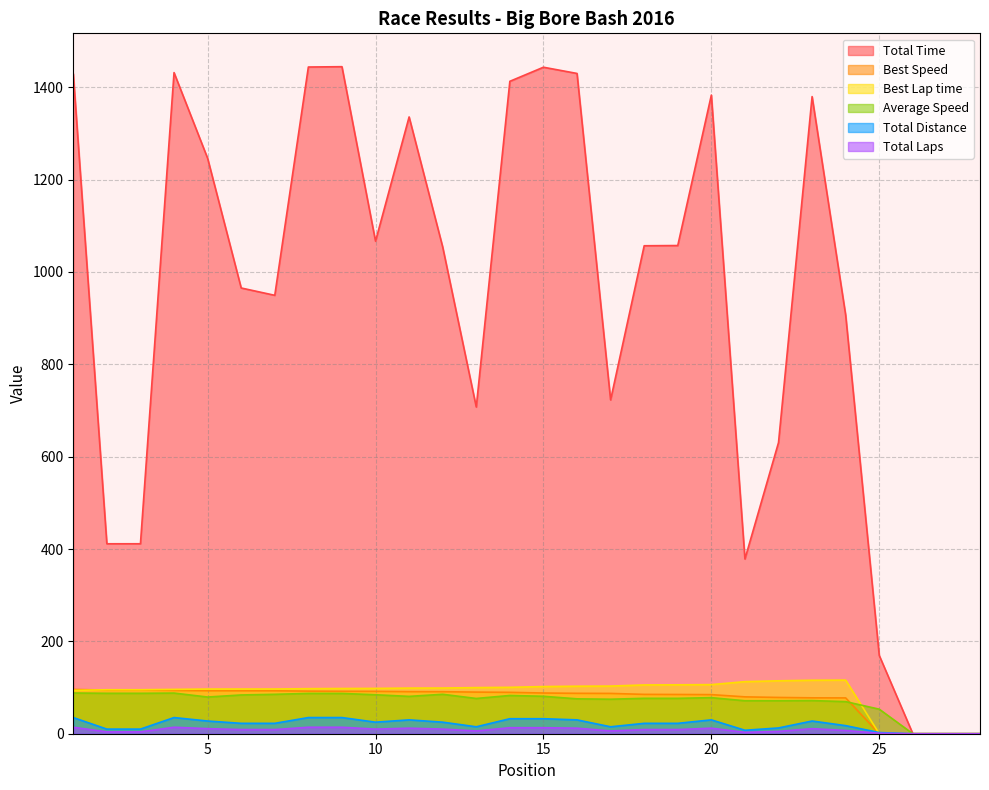

How many intersections are there between Best Lap time and Total Laps?

1